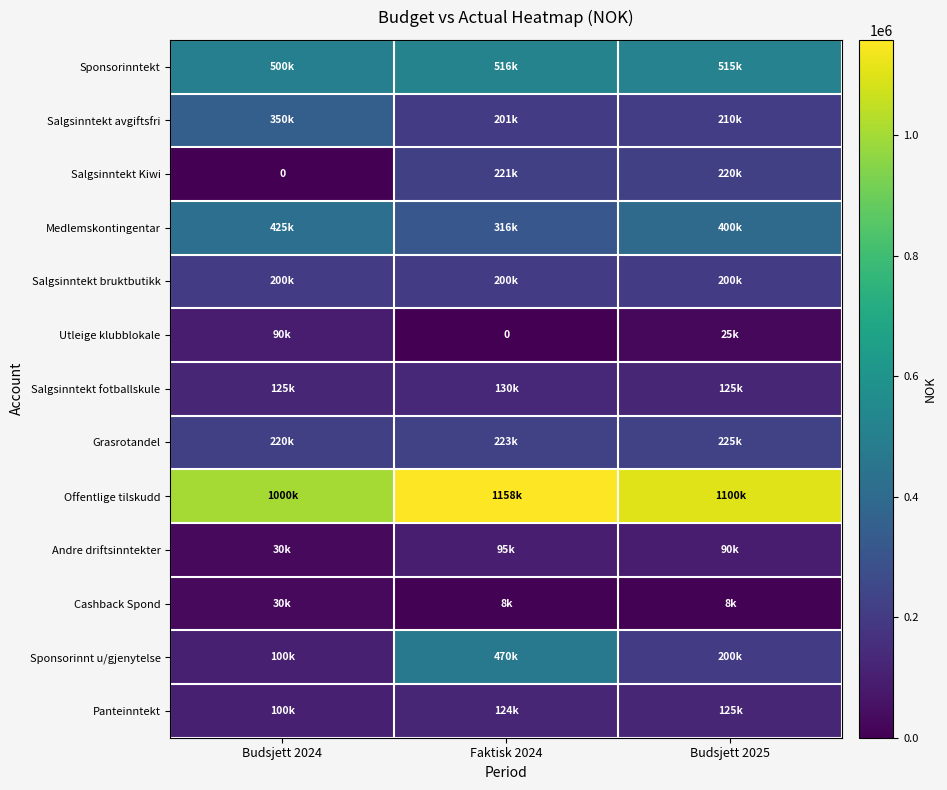

What is the difference between the highest and lowest values at Budsjett 2025?

1092000